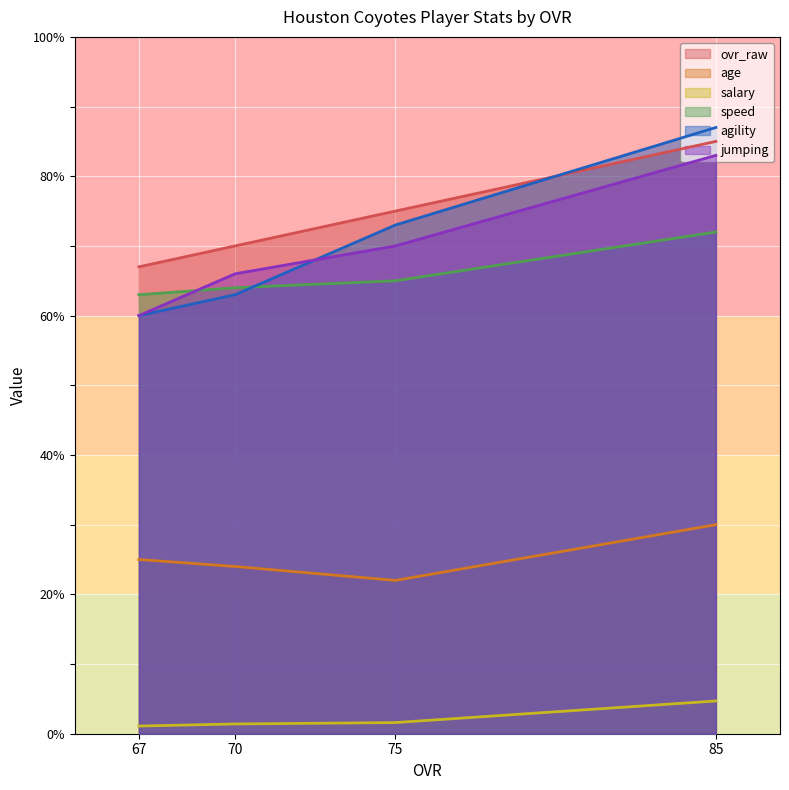

The value of age at 75 is 22.0. True or false?

True